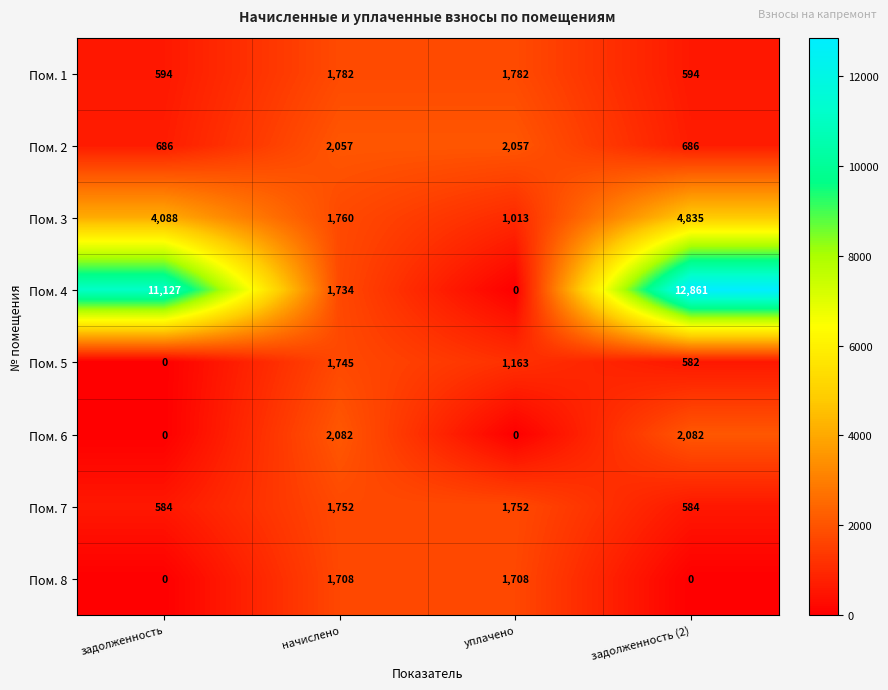

Which series has the largest range (max minus min)?

Пом. 4